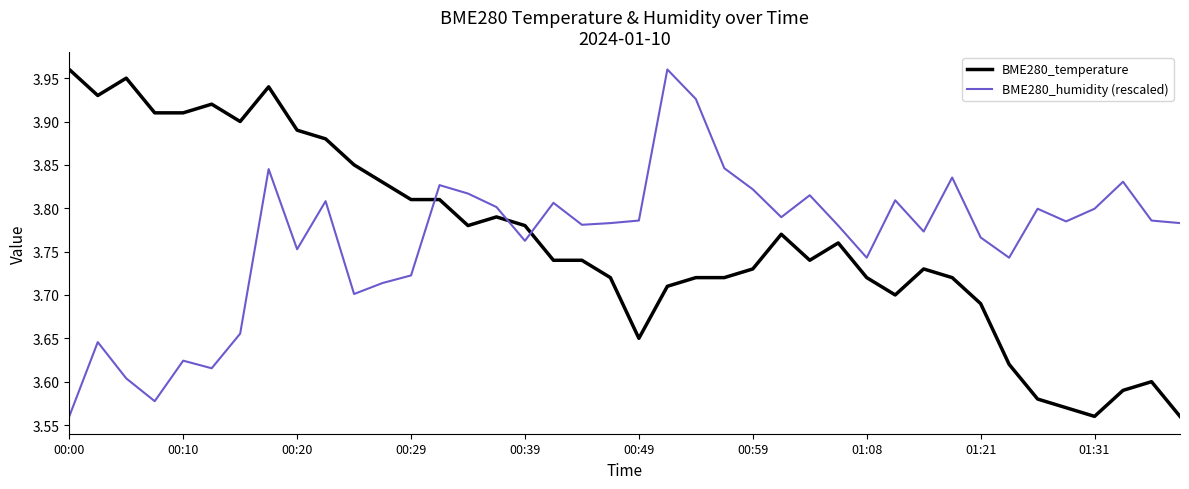

True or false: BME280_humidity (rescaled) and BME280_temperature cross at least once.

True